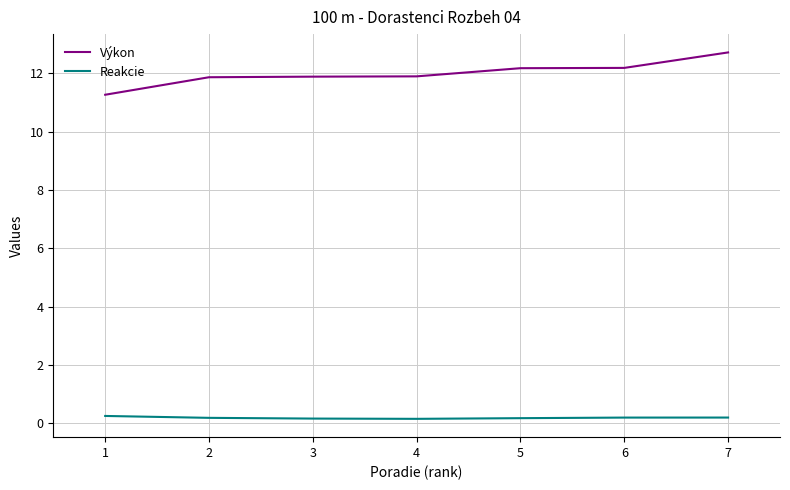

What are all the series names shown in the legend?

Výkon, Reakcie